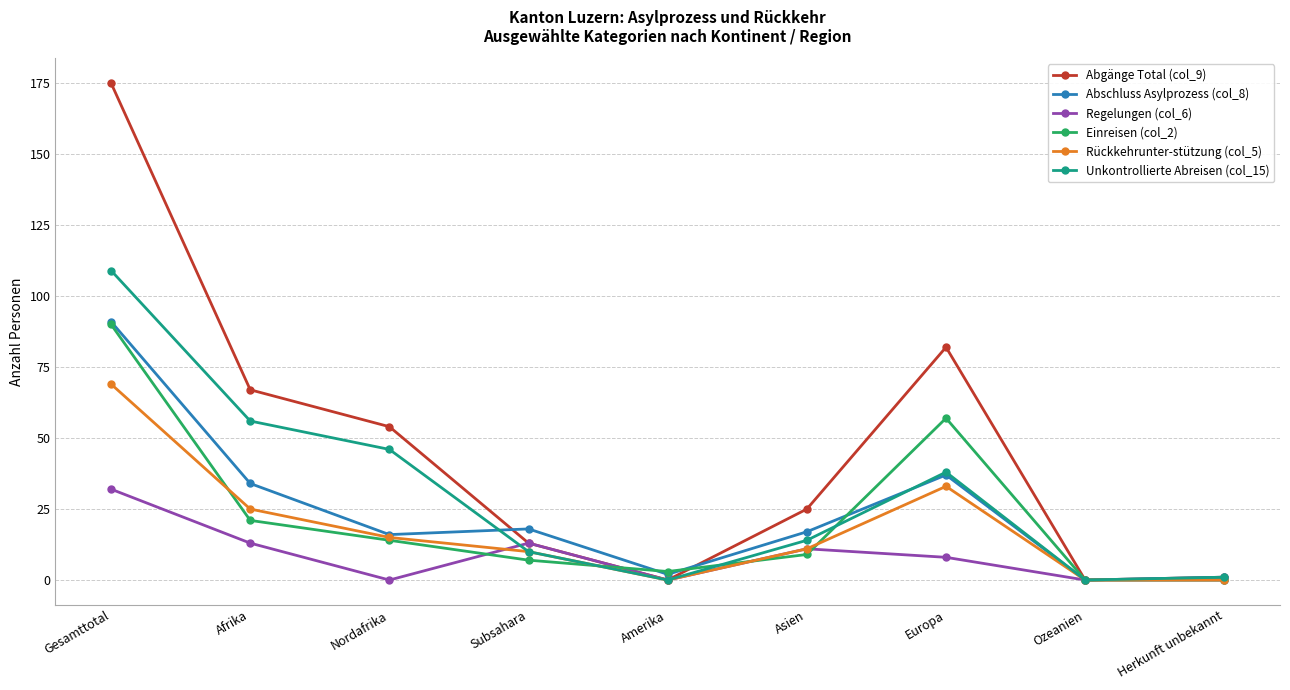

What is the label of the 8th point from the right?

Afrika